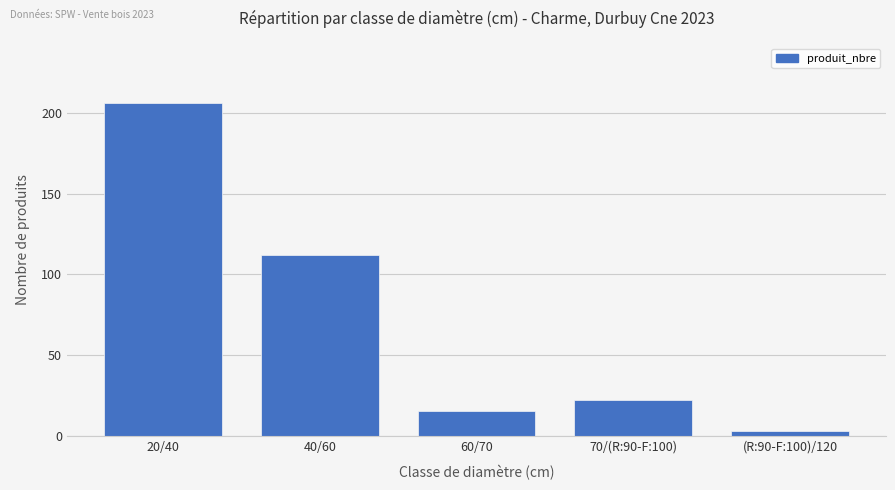

What is the sum of the values at 70/(R:90-F:100) and 40/60?

134